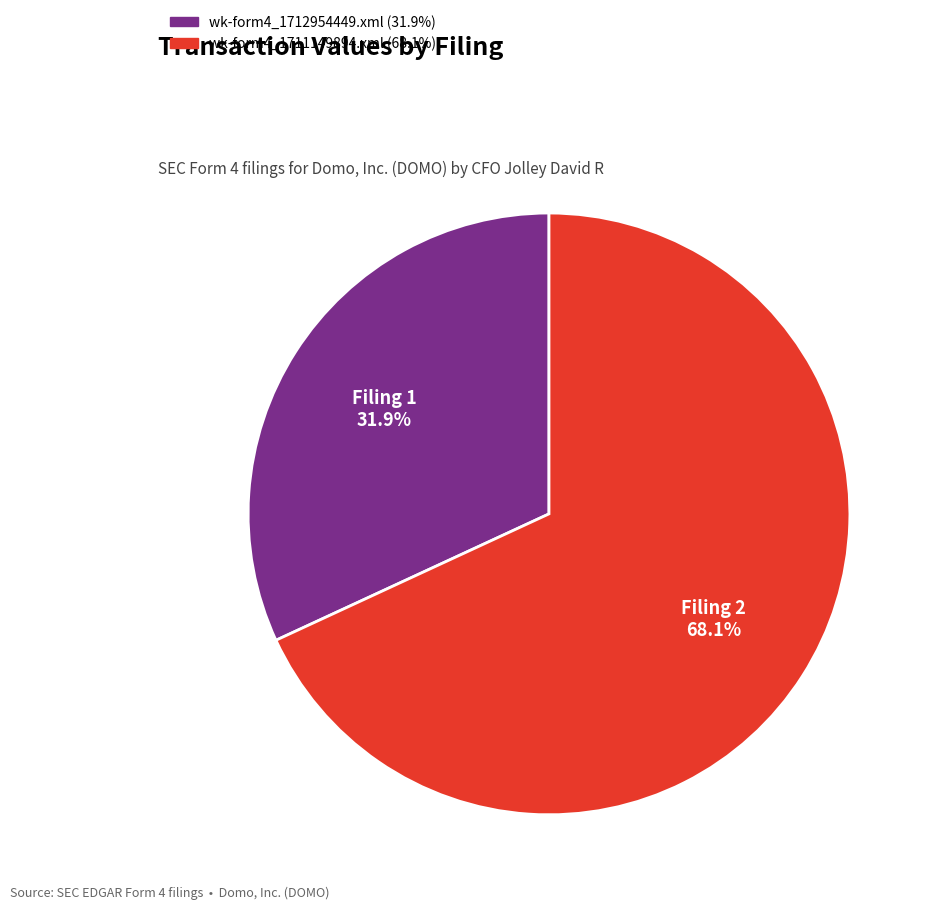

What is the largest slice in the pie chart?

wk-form4_1711149894.xml